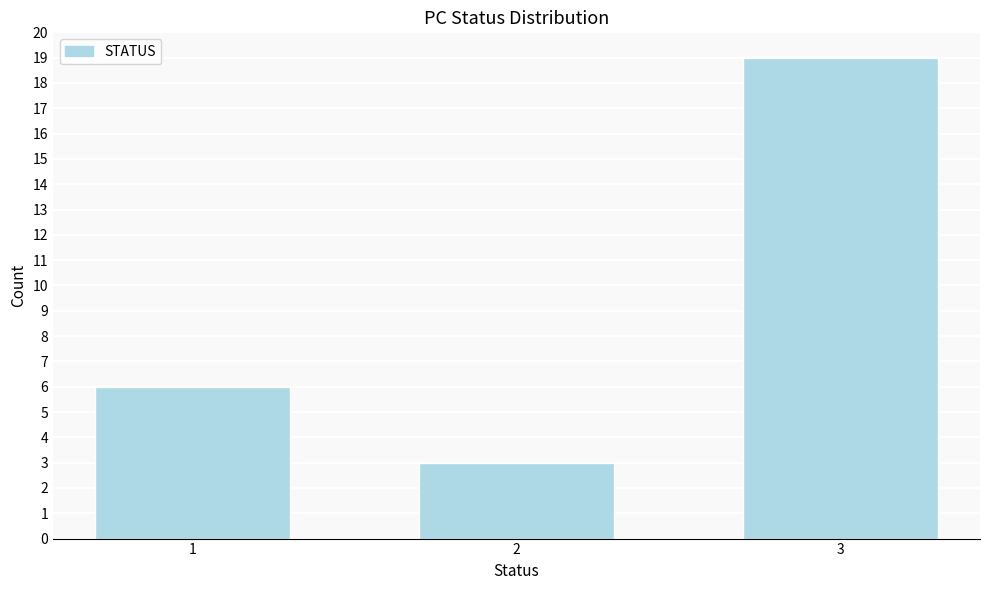

Reading left to right, extract all data points from this chart.

6	3	19